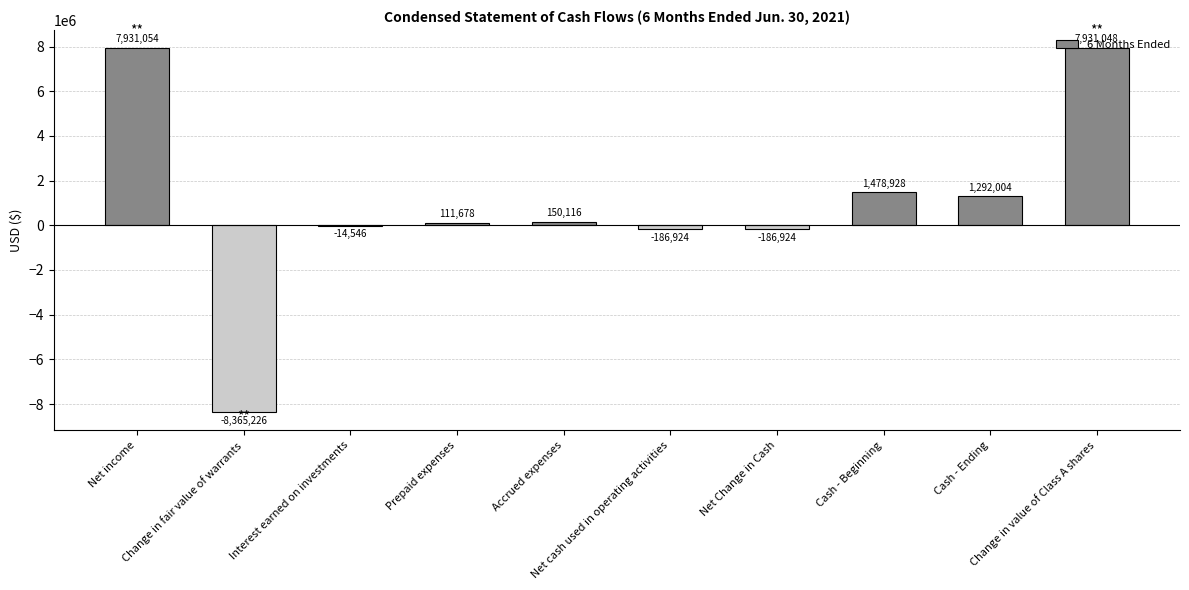

What is the greatest value displayed?

7931054